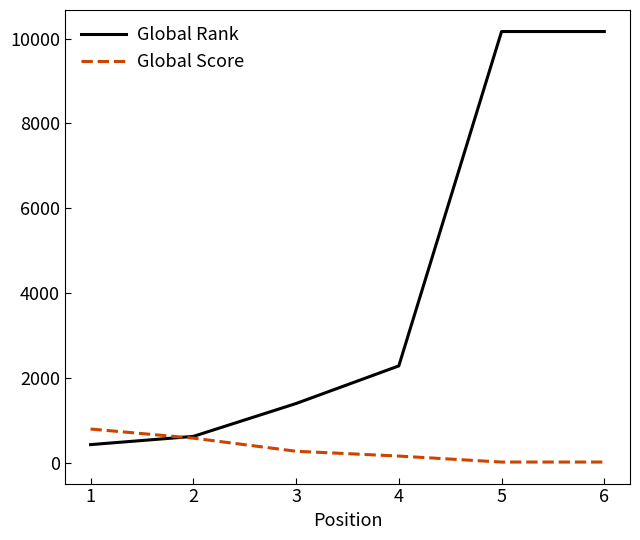

The Global Rank series shows 3389 at 5. True or false?

False